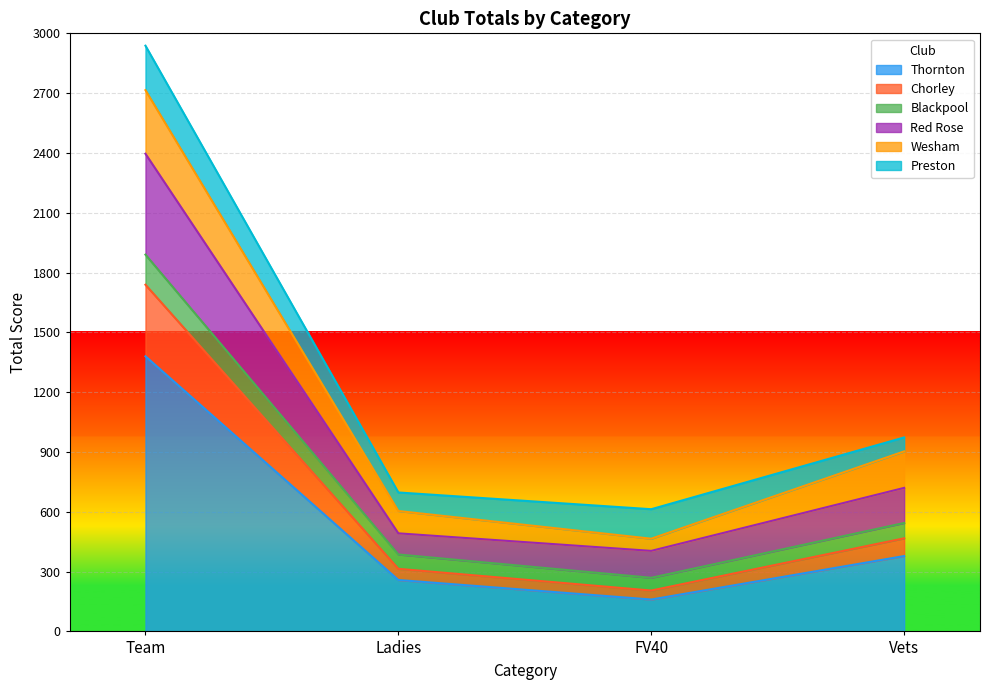

What position from the left is FV40?

3